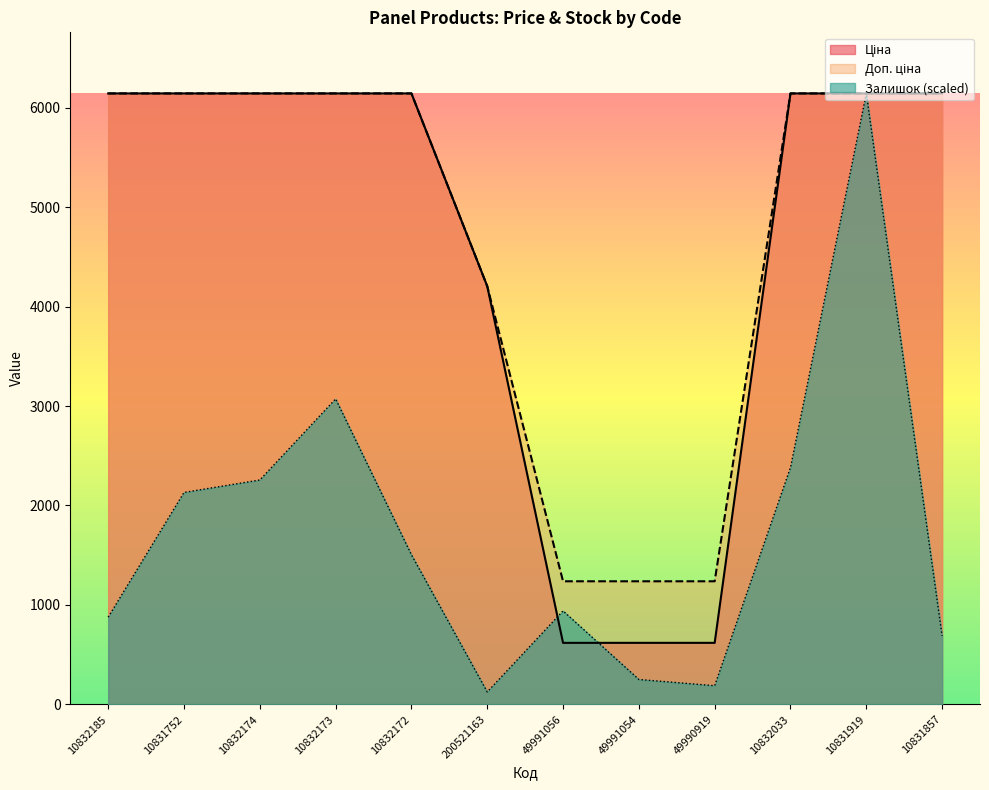

How many data points in Залишок are above 1504?

6